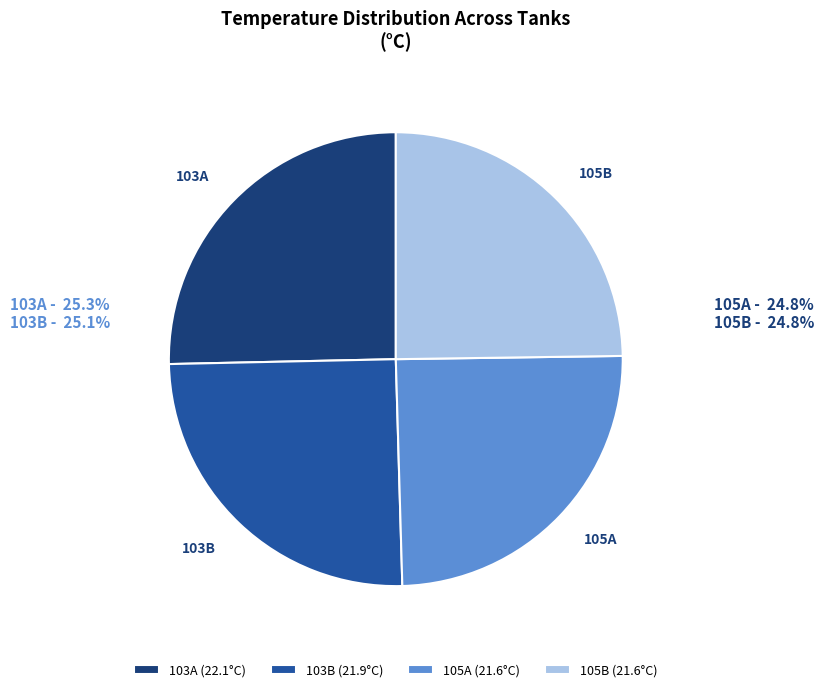

Approximately how many times larger is the value at 103B compared to 103A?

1.0